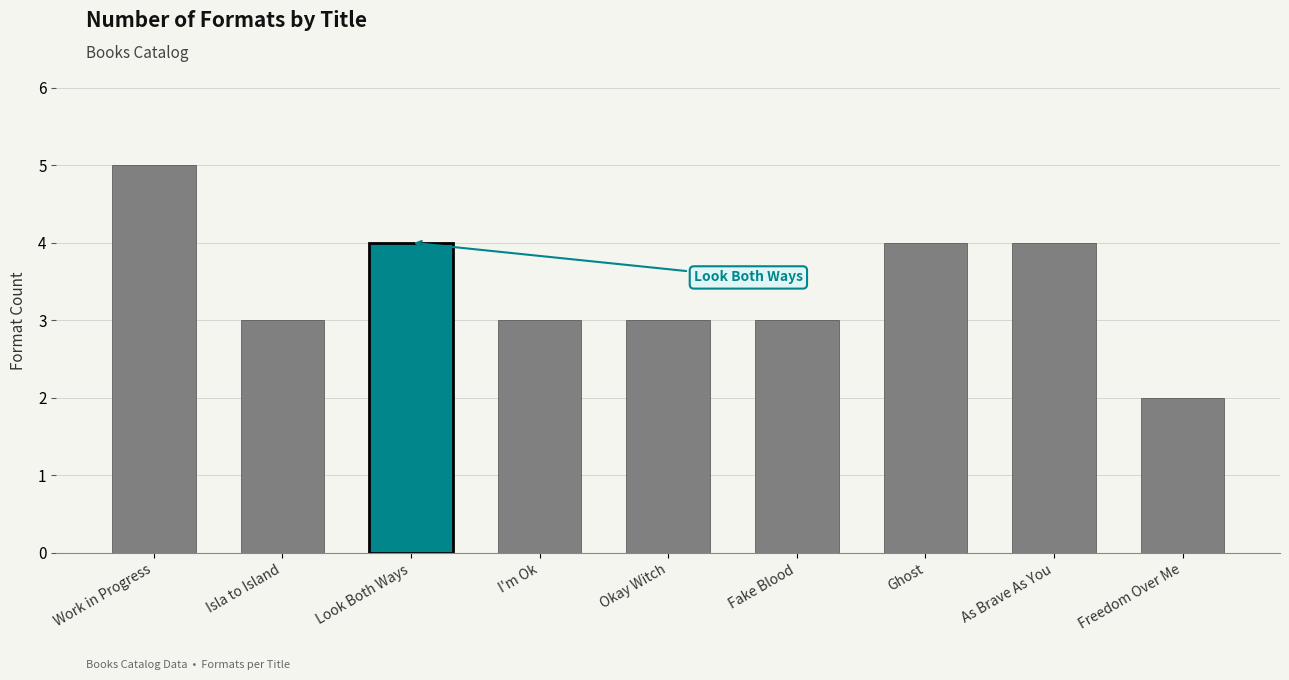

What is the sum of the values at As Brave As You and Look Both Ways?

8